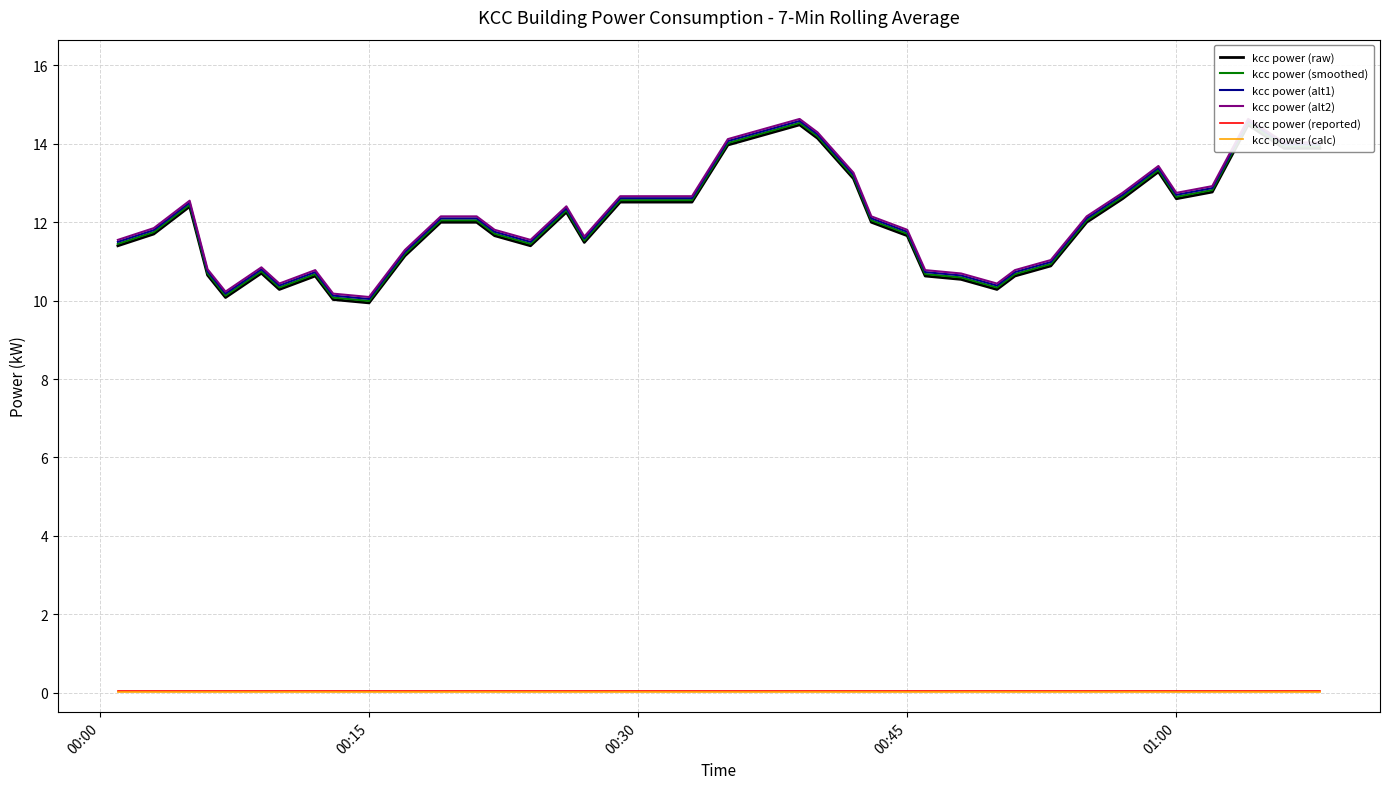

True or false: kcc power (reported) and kcc power (raw) cross at least once.

False